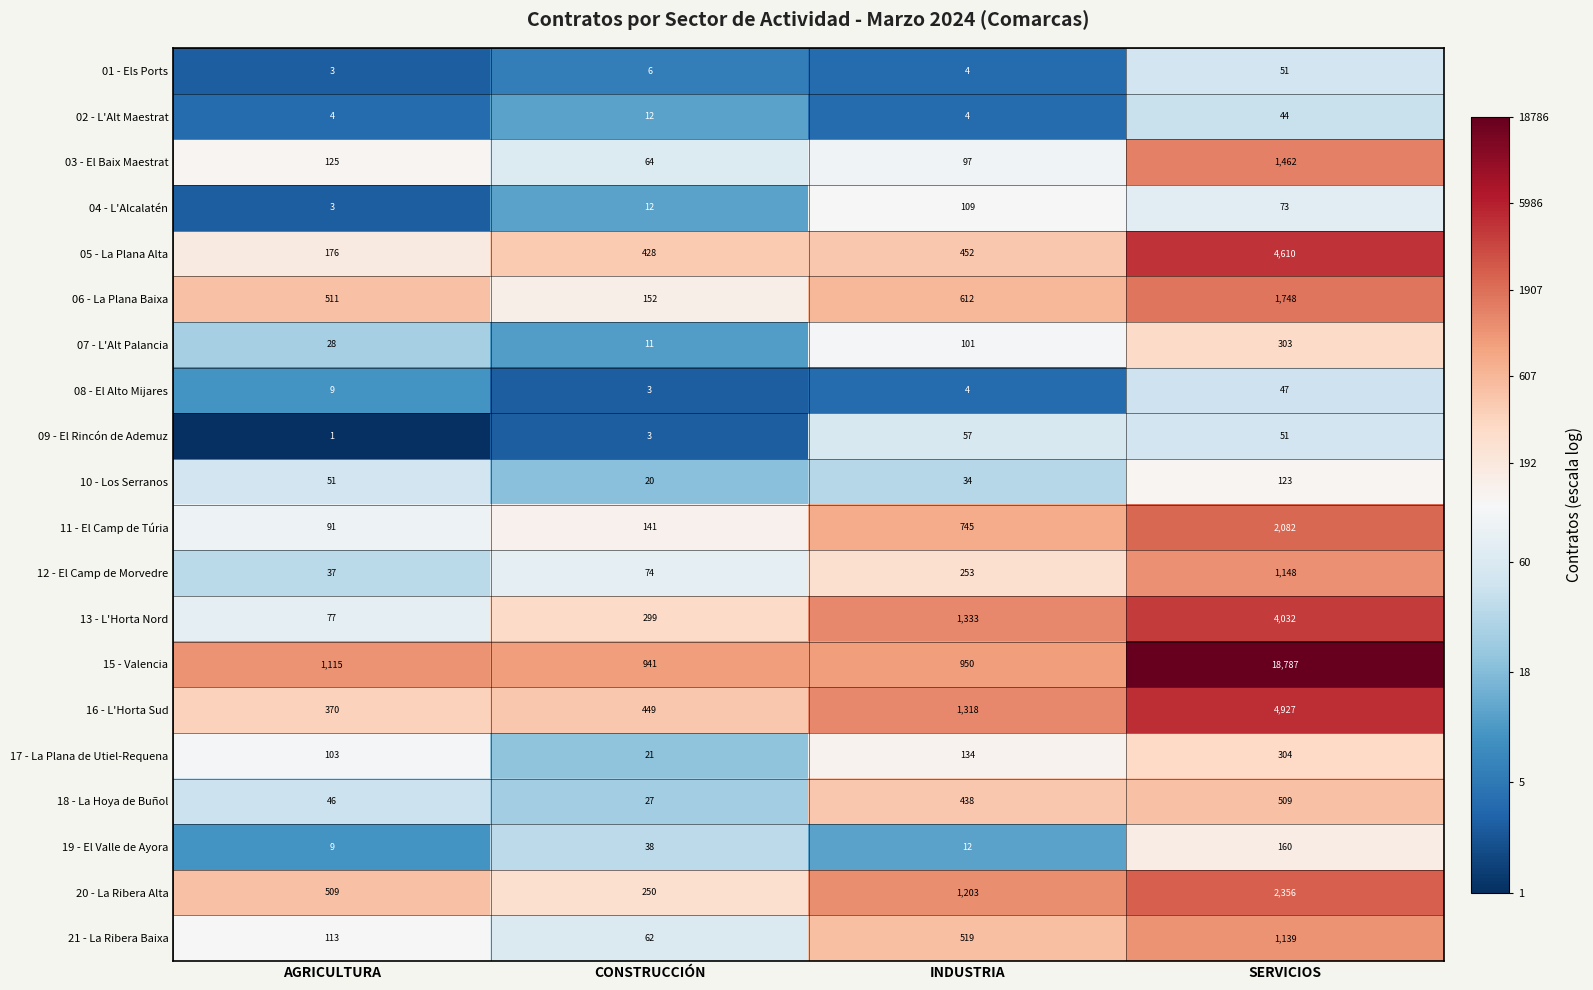

List the series in order of their peak value, lowest first.

02 - L'Alt Maestrat, 08 - El Alto Mijares, 01 - Els Ports, 09 - El Rincón de Ademuz, 04 - L'Alcalatén, 10 - Los Serranos, 19 - El Valle de Ayora, 07 - L'Alt Palancia, 17 - La Plana de Utiel-Requena, 18 - La Hoya de Buñol, 21 - La Ribera Baixa, 12 - El Camp de Morvedre, 03 - El Baix Maestrat, 06 - La Plana Baixa, 11 - El Camp de Túria, 20 - La Ribera Alta, 13 - L'Horta Nord, 05 - La Plana Alta, 16 - L'Horta Sud, 15 - Valencia